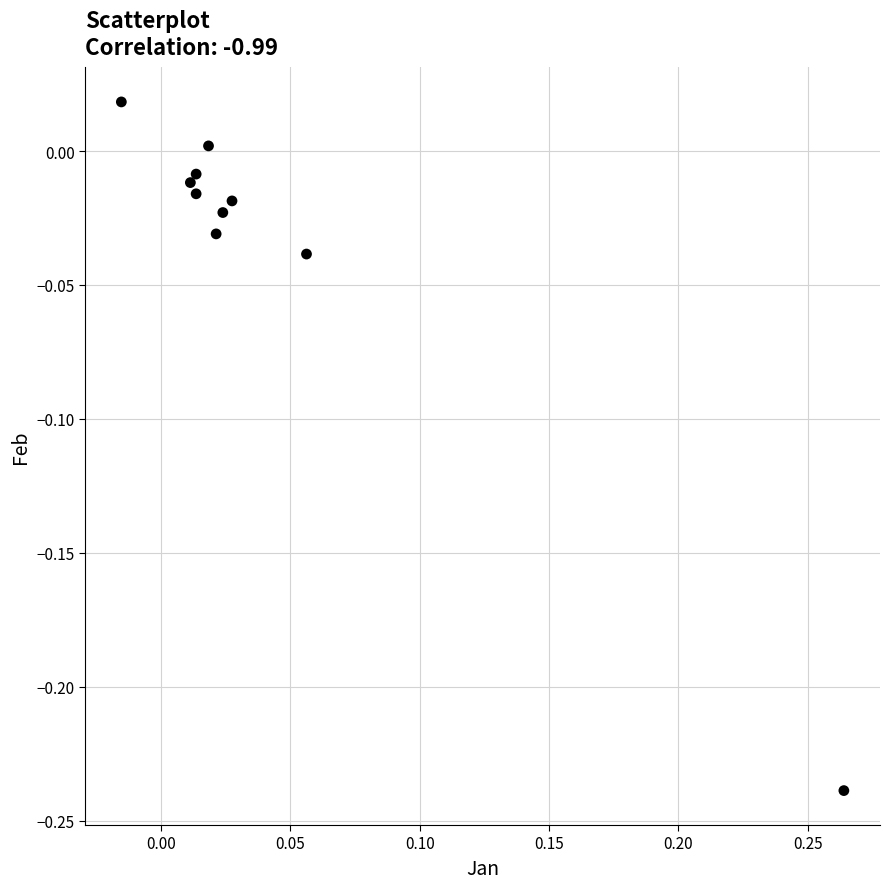

What is the range of Y values (max minus min)?

0.3